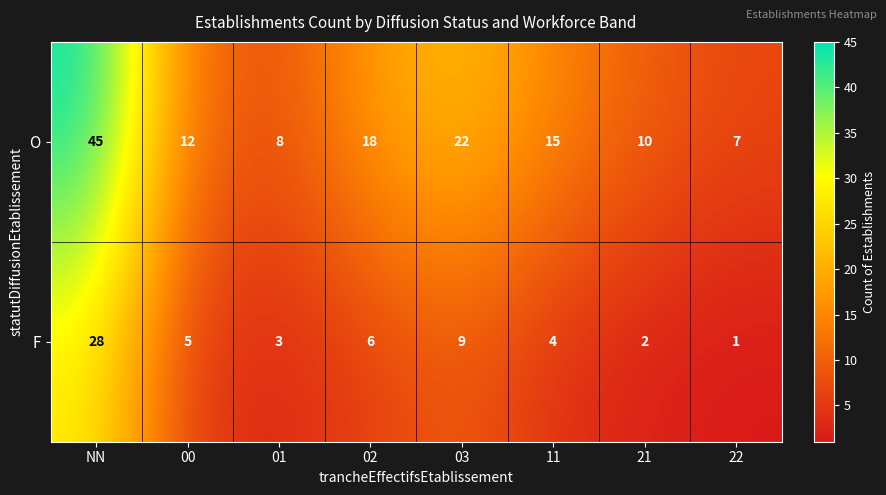

At 03, list the series in order from smallest to largest.

F, O